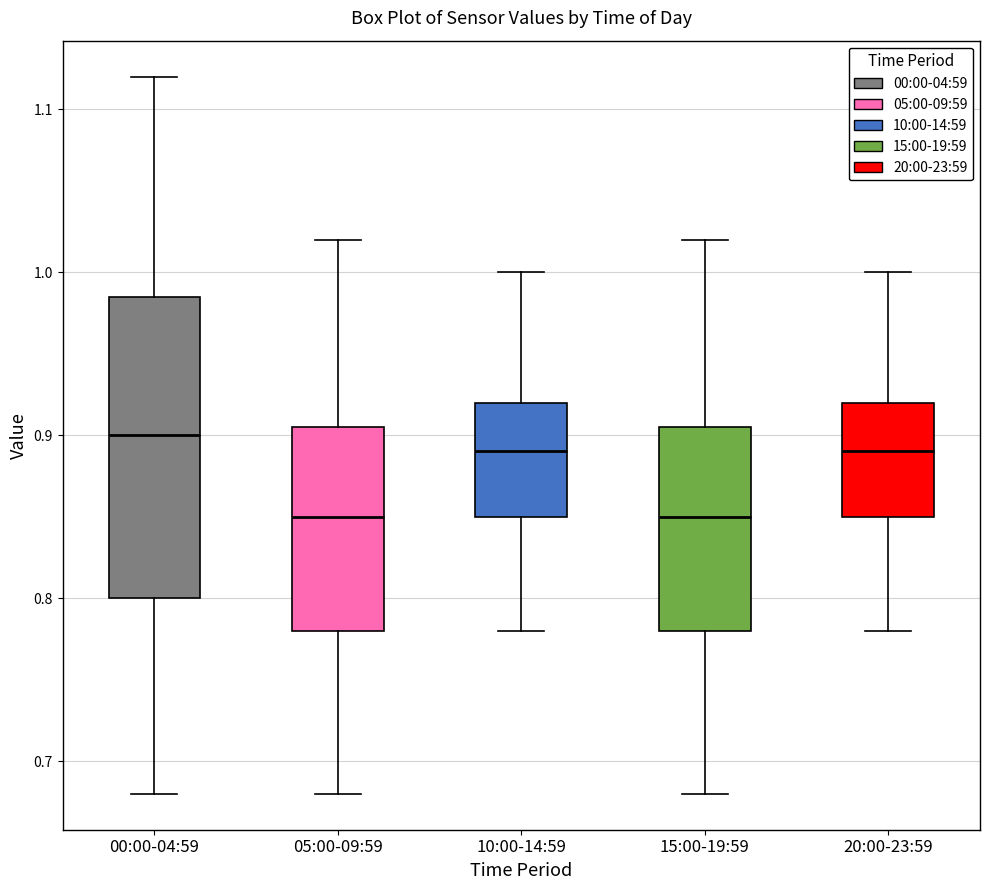

Which box has the highest median line?

00:00-04:59